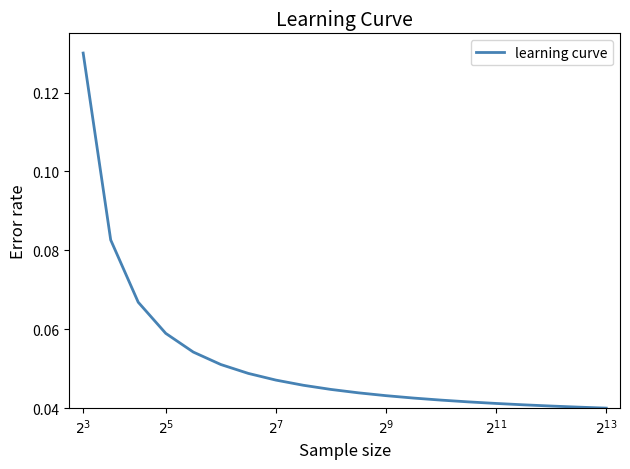

How many lines are shown in the chart?

1